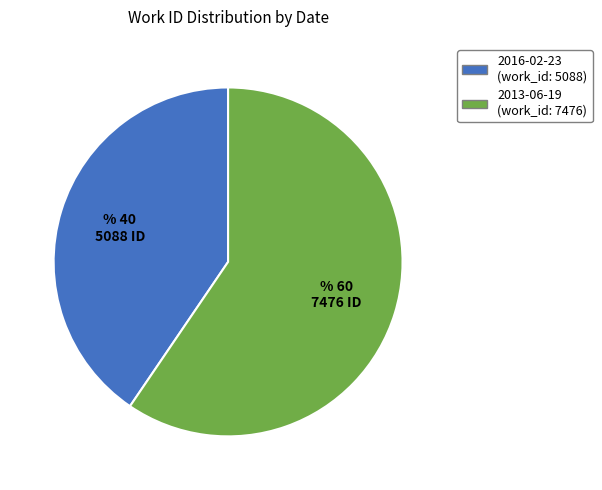

Which slice is the smallest?

2016-02-23